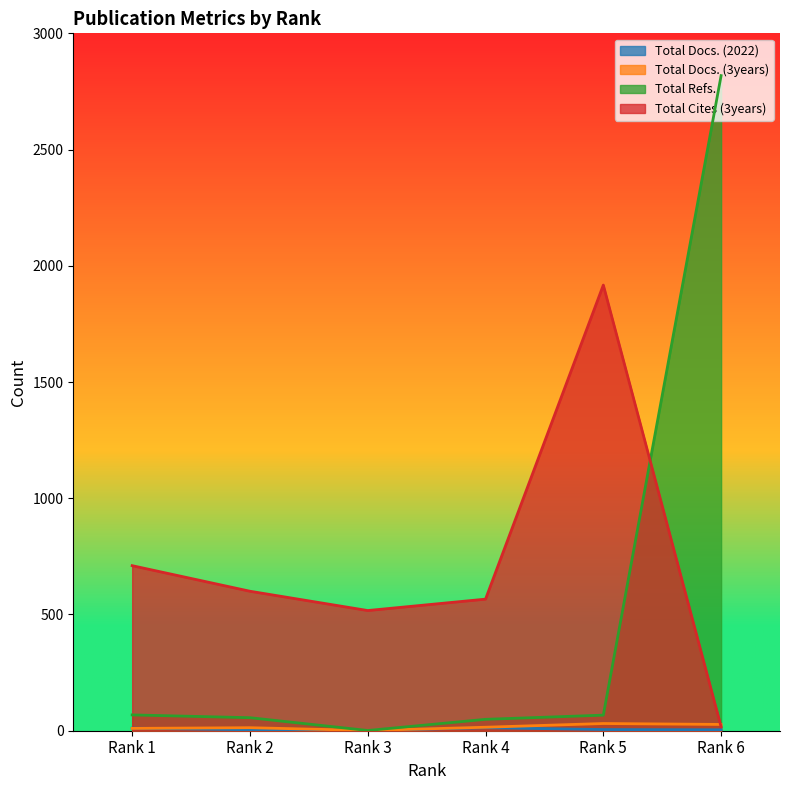

How many values in the Total Docs. (3years) series exceed 15?

2